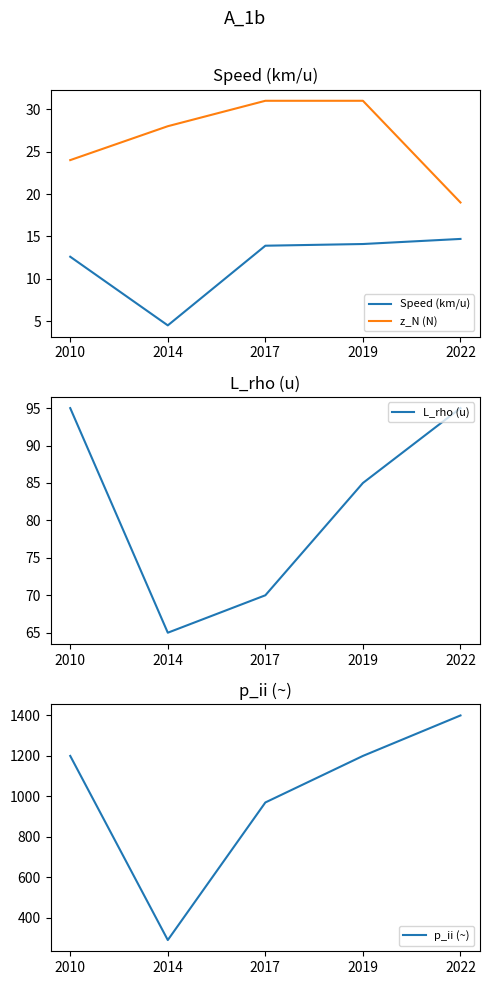

At 2010, list the series in order from largest to smallest.

p_ii (~), L_rho (u), z_N (N), Speed (km/u)